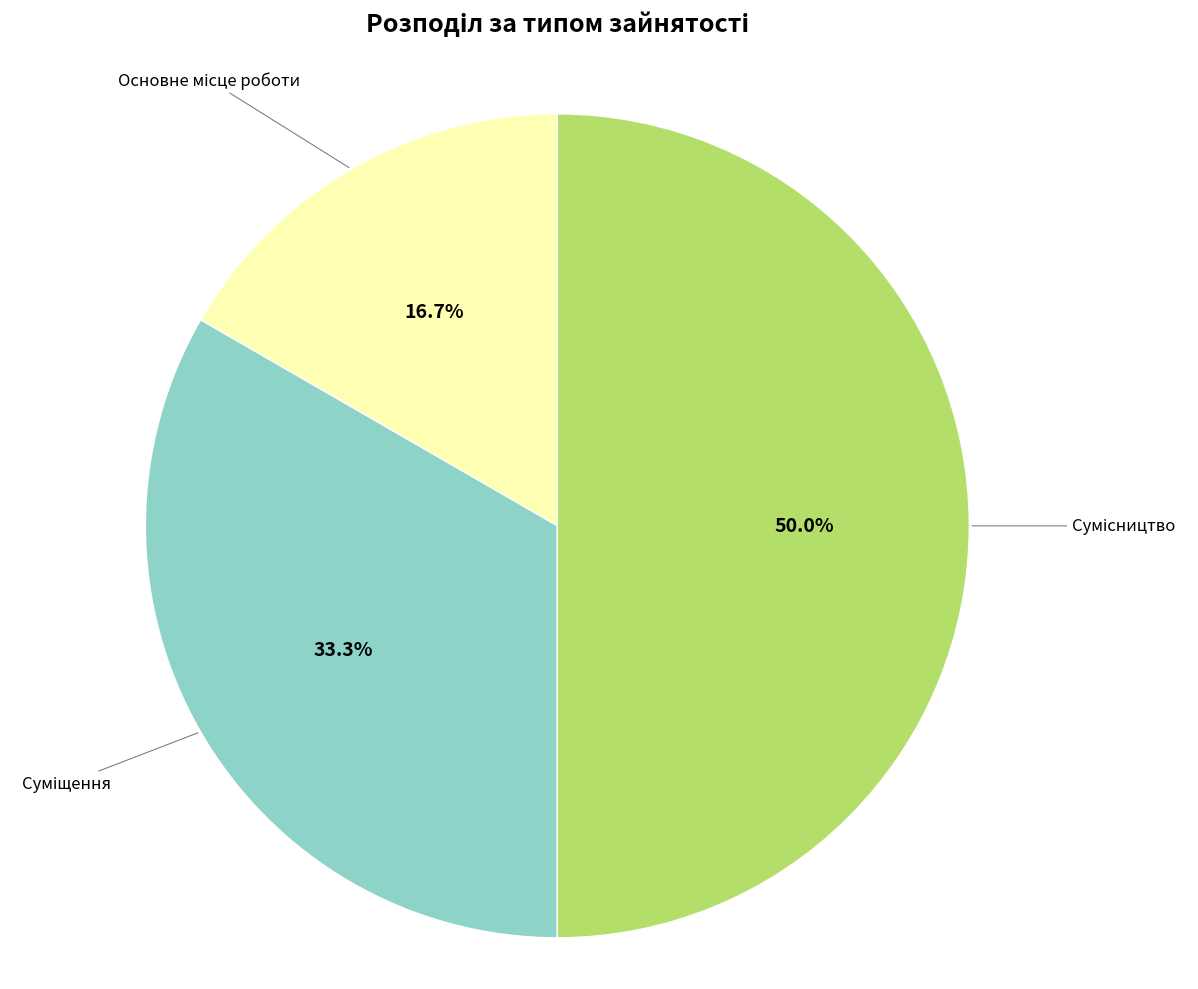

How many segments does this pie chart have?

3